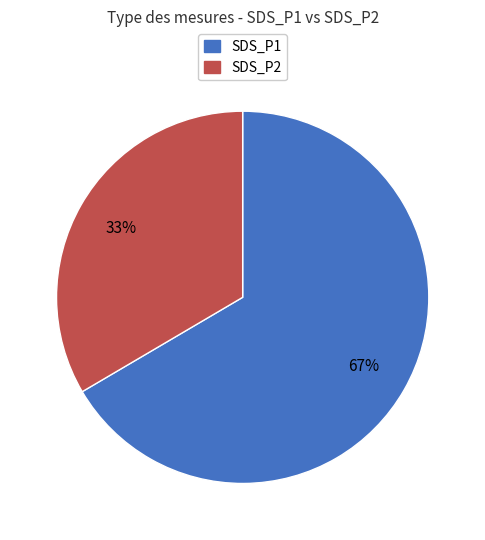

Is there a majority slice in this chart?

Yes